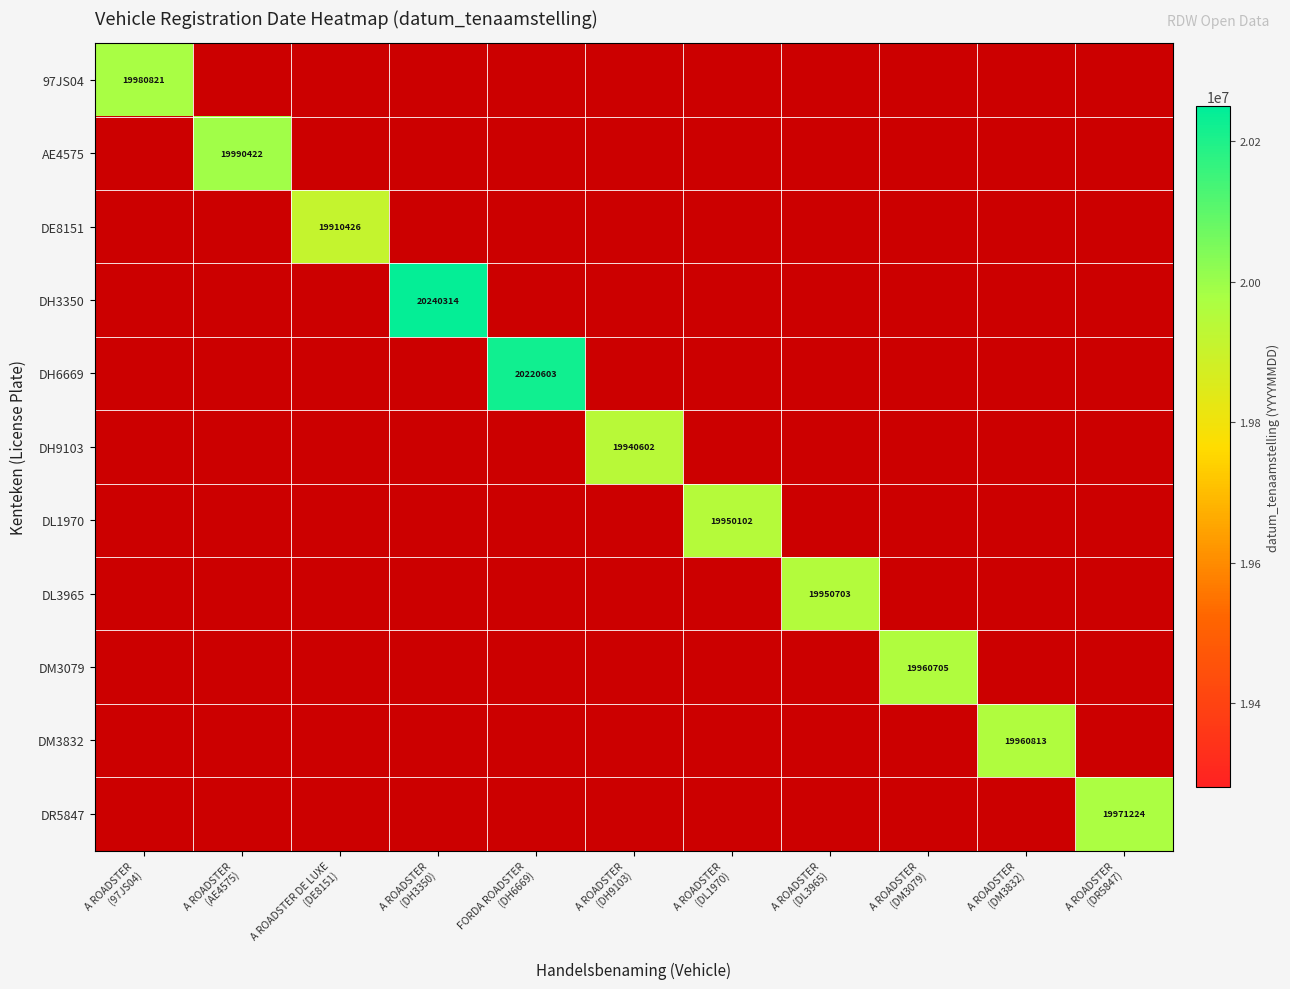

At which label does AE4575 reach its peak?

A ROADSTER (AE4575)